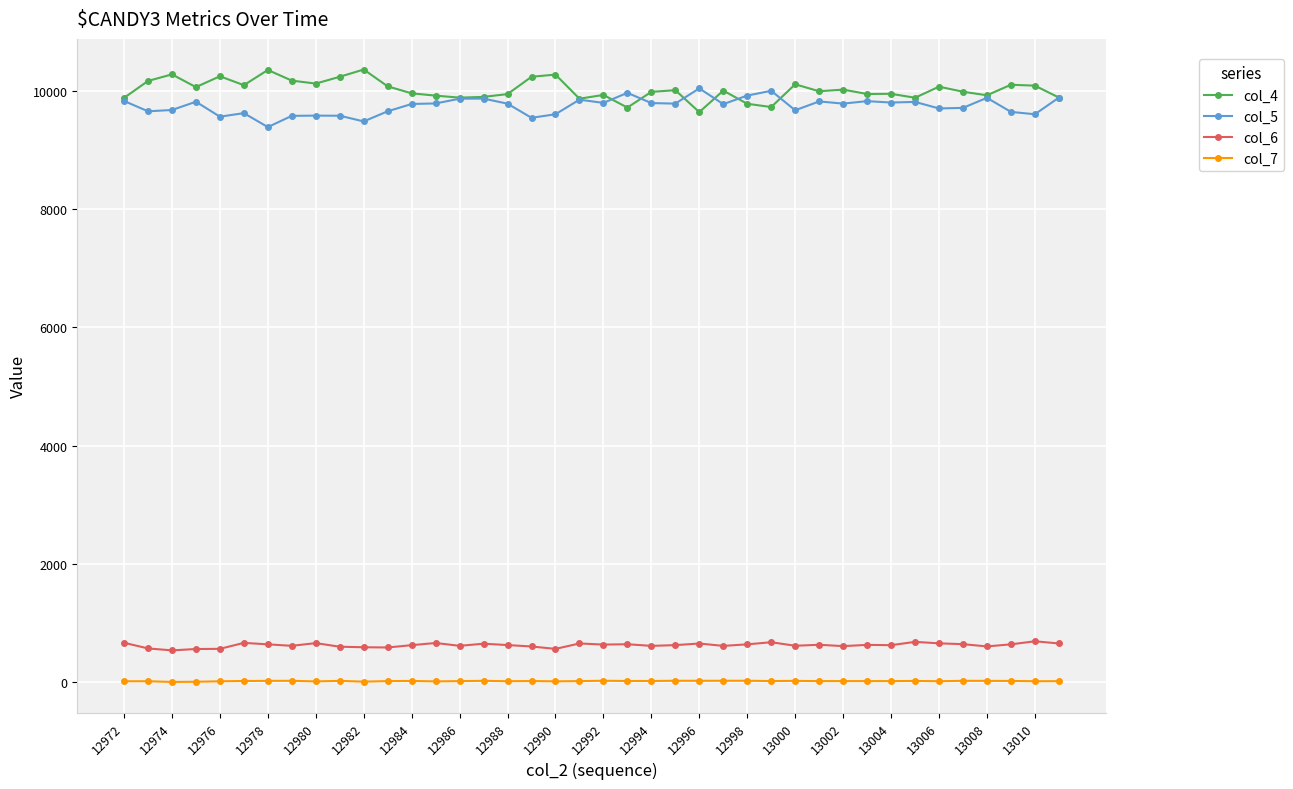

True or false: col_4 has more than 2 interior local peaks.

True